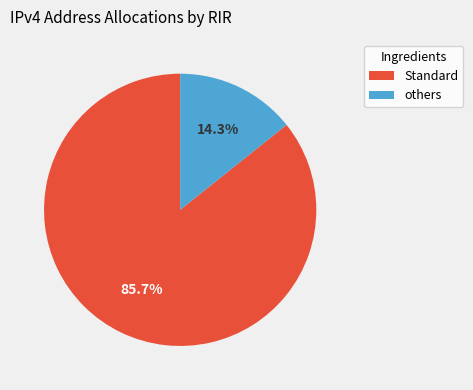

Count the number of slices in the pie.

2